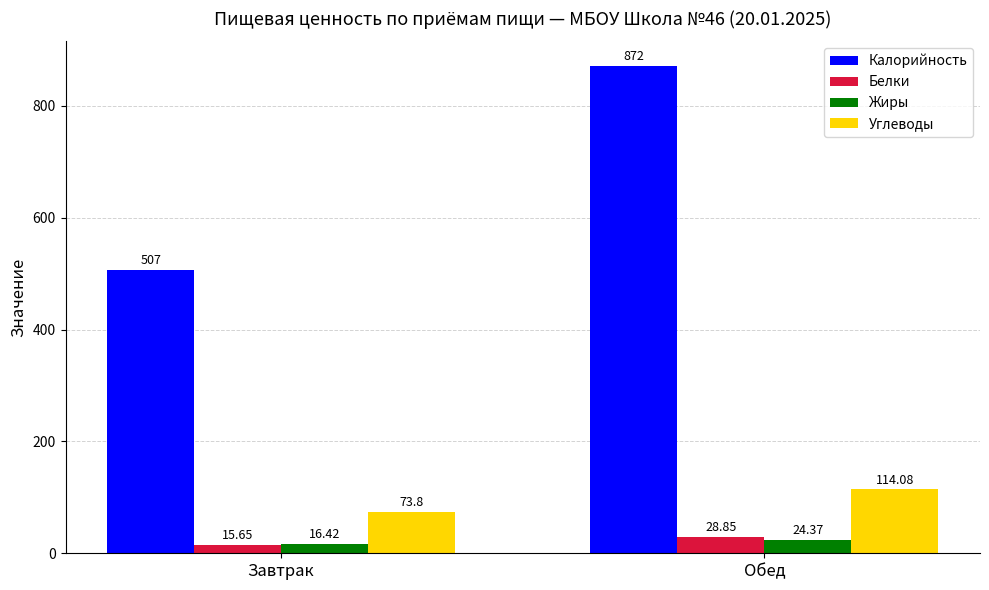

Reading left to right, what are all the values shown in this chart?

Калорийность: 507.0	872.0
Белки: 15.7	28.9
Жиры: 16.4	24.4
Углеводы: 73.8	114.1